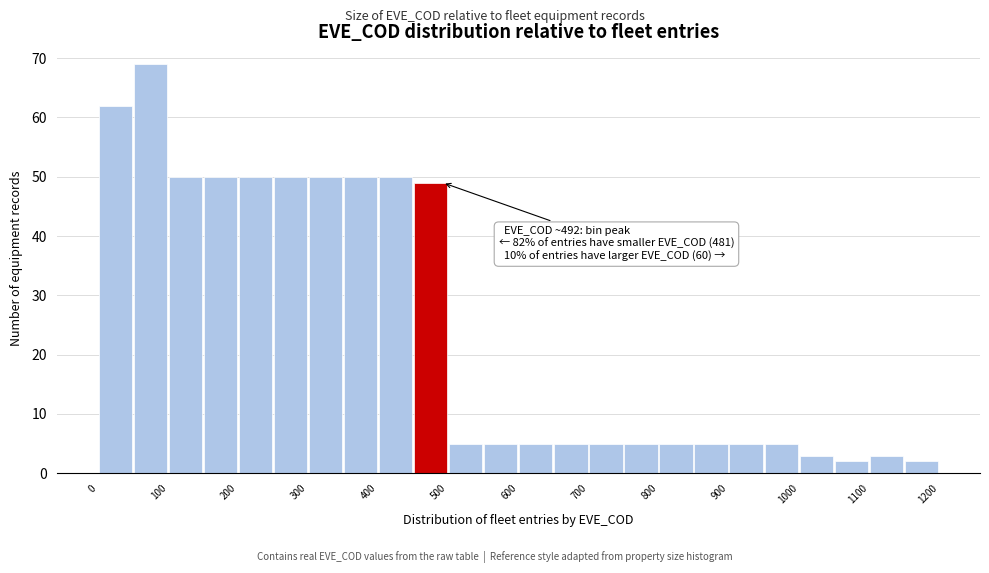

Over which range of the x-axis is the bar tallest?

50 to 100